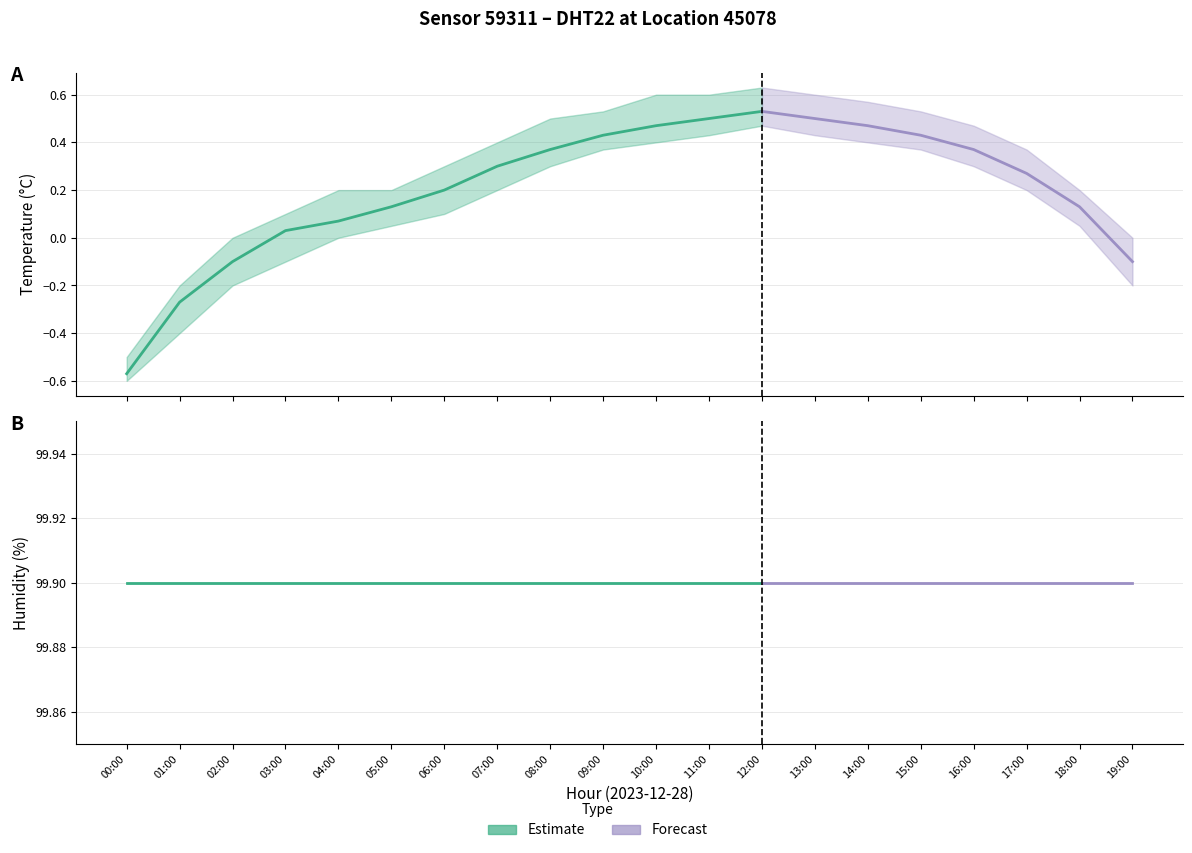

What is the value of the humidity_mean point at the 10th from the left?

99.9